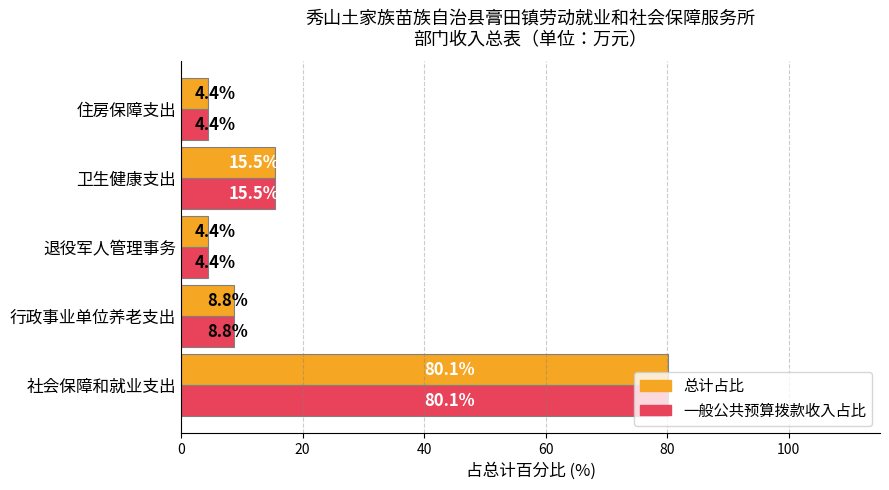

What is the sum of all 总计占比 values?

113.2